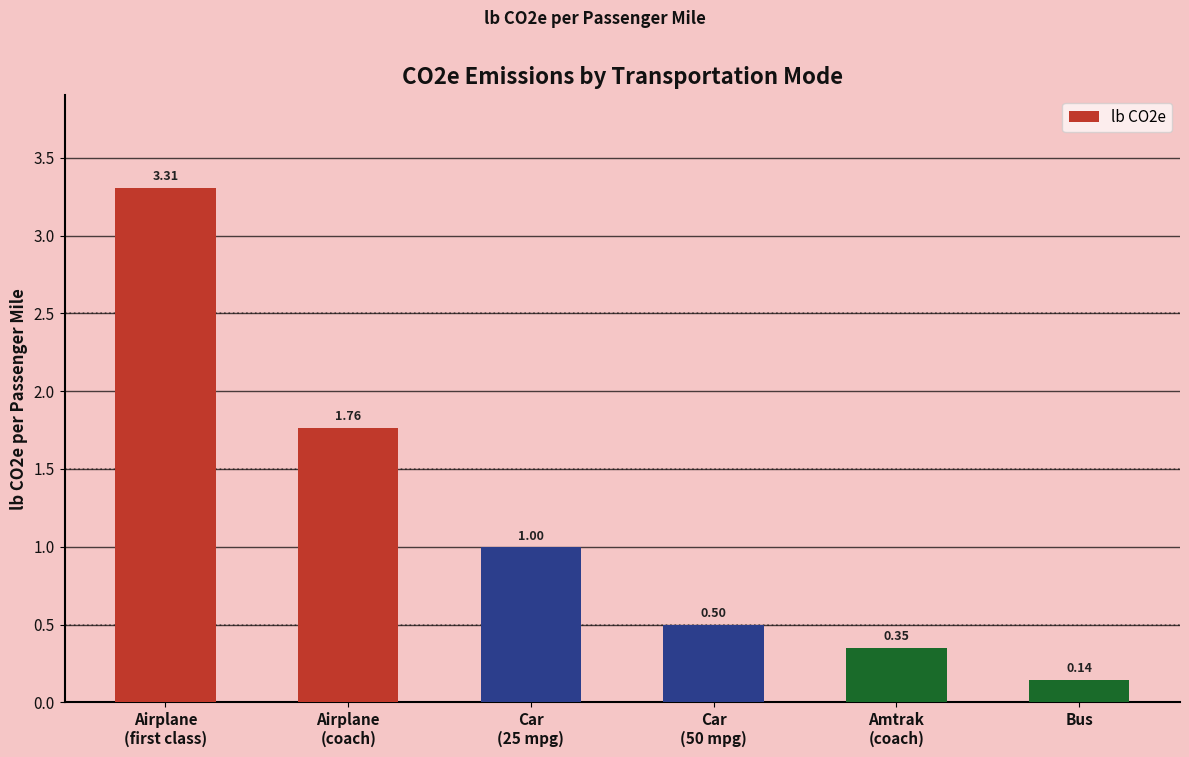

What is the sum of the values at Bus and Car
(25 mpg)?

1.1